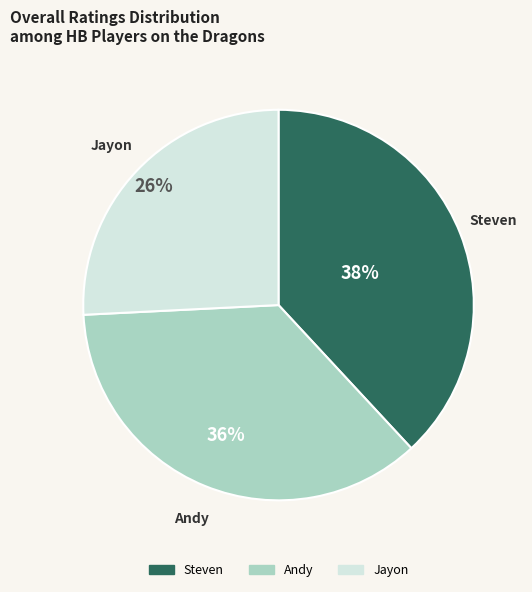

Is there a majority slice in this chart?

No